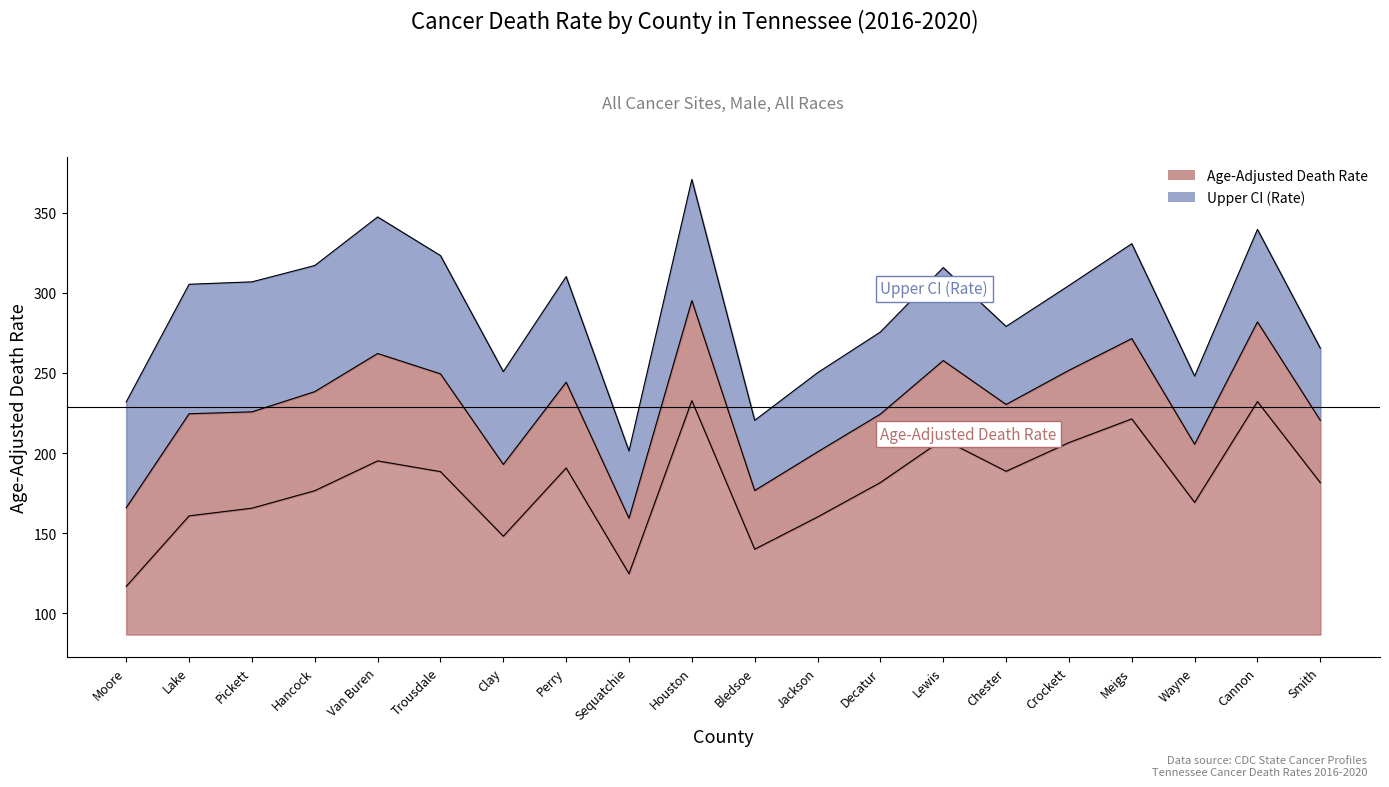

Rank the series at Houston from highest to lowest value.

Upper CI (Rate), Age-Adjusted Death Rate, Lower CI (Rate)